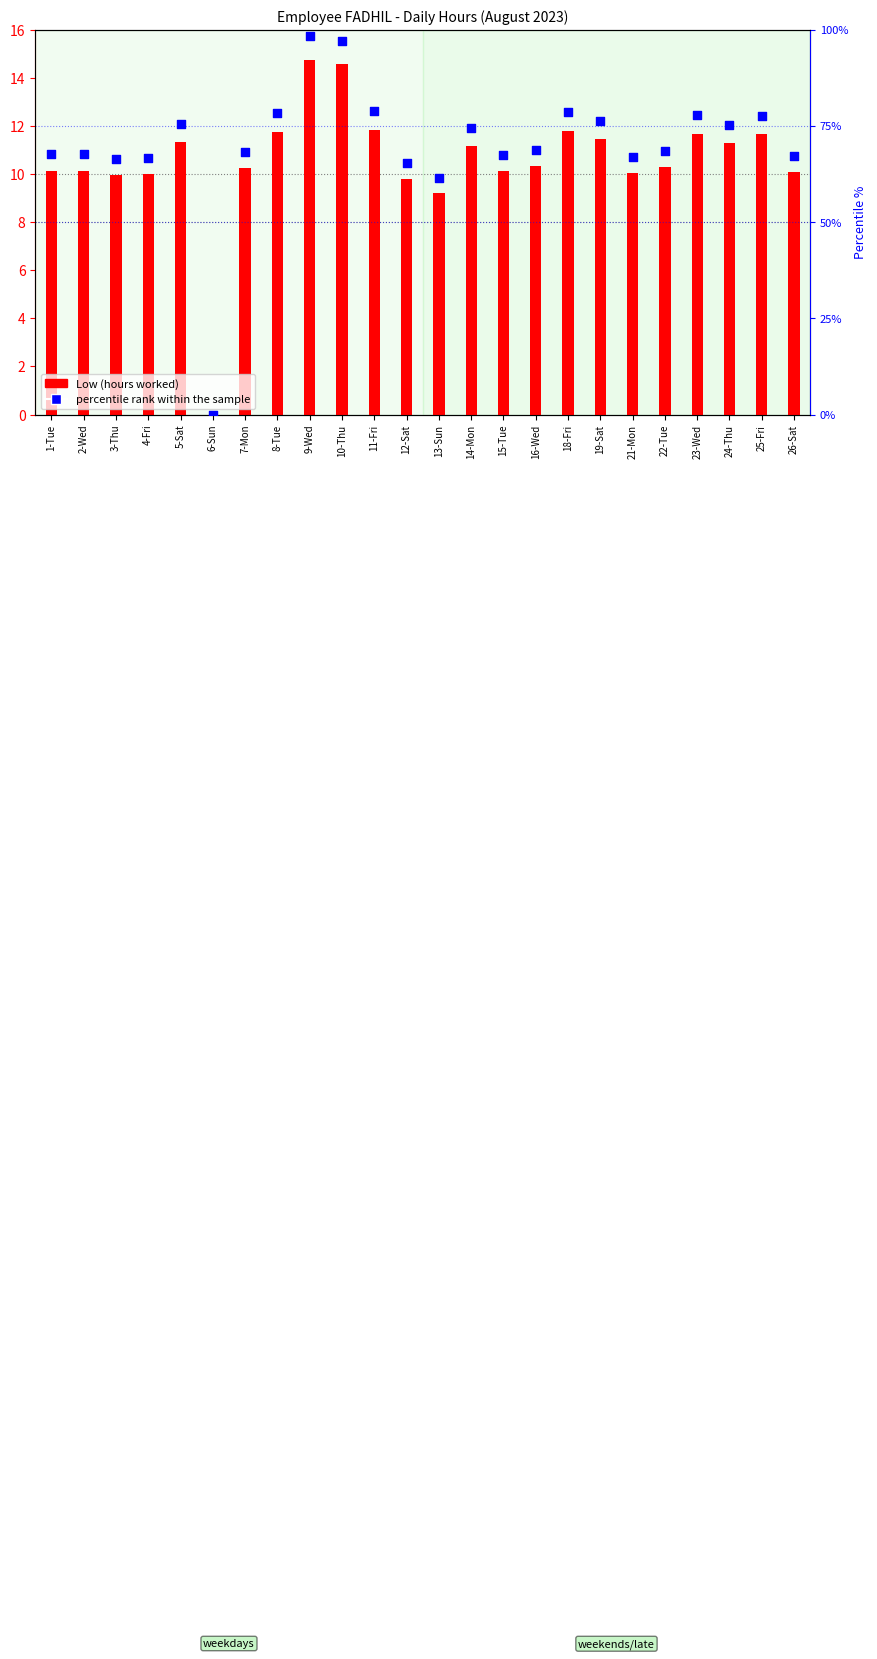

Is the value of percentile rank within the sample at 11-Fri greater than the value of Low (hours worked) at 24-Thu?

Yes